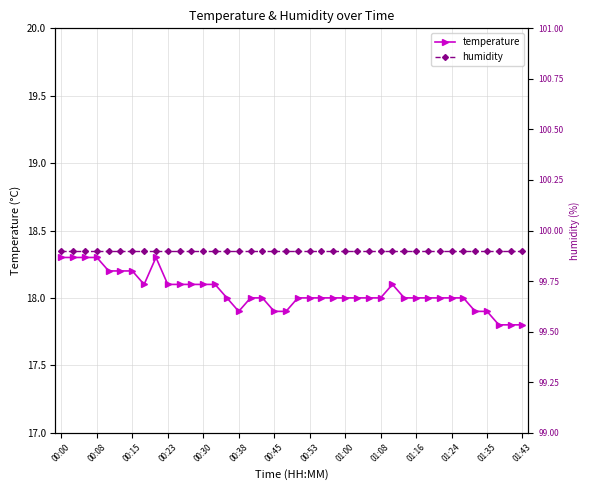

At which label does temperature first exceed 18?

00:00